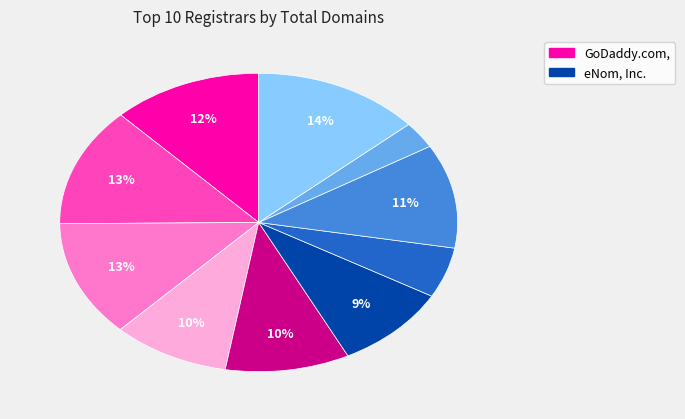

Count the number of slices in the pie.

10